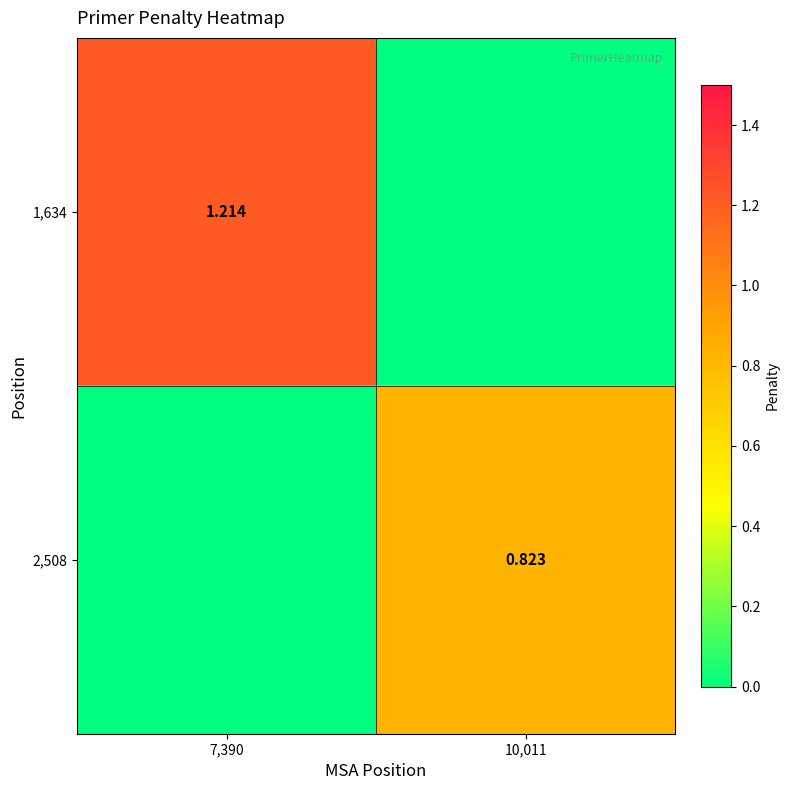

Rank the series by their average value, from highest to lowest.

1,634, 2,508